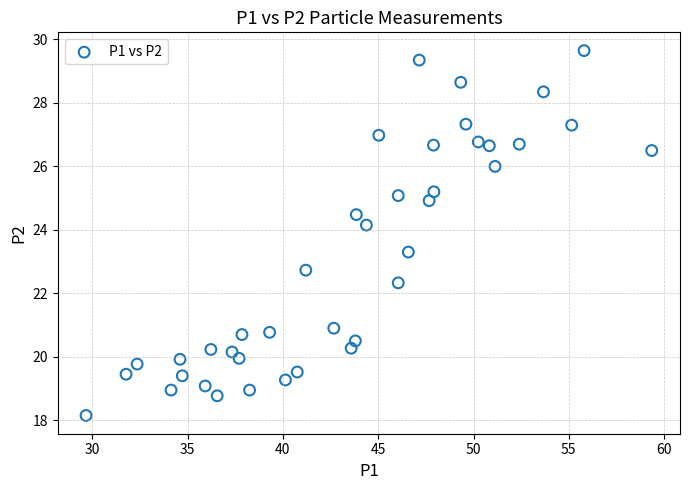

What is the range of X values (max minus min)?

29.7